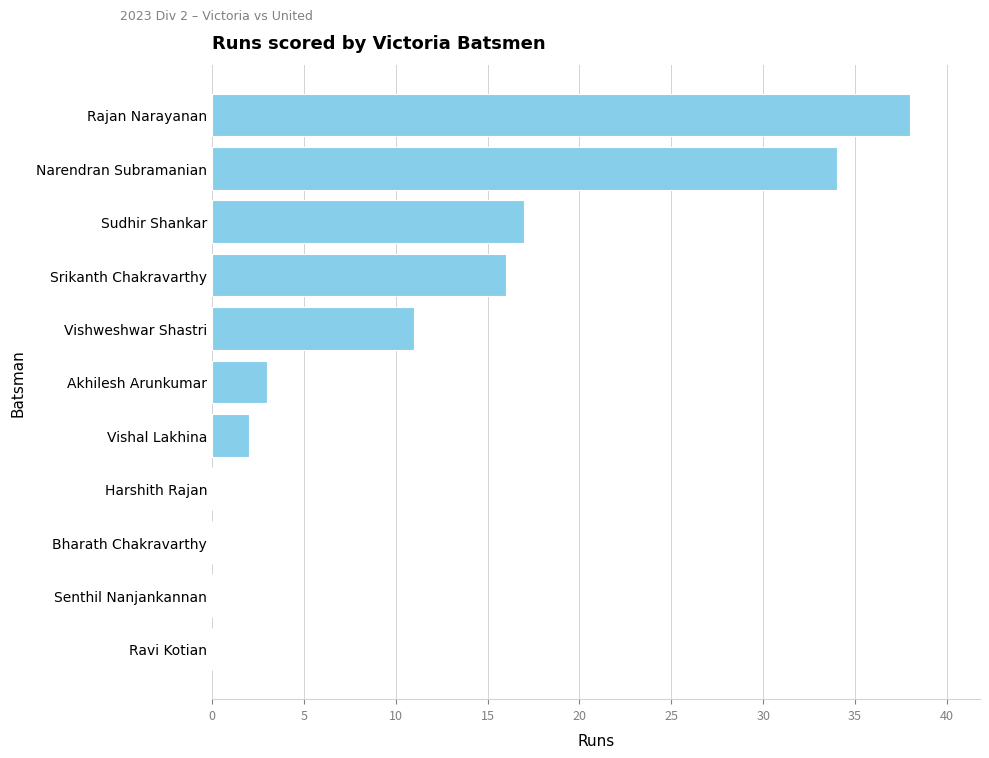

Reading bottom to top, transcribe all the data shown in this chart.

Ravi Kotian=0	Senthil Nanjankannan=0	Bharath Chakravarthy=0	Harshith Rajan=0	Vishal Lakhina=2	Akhilesh Arunkumar=3	Vishweshwar Shastri=11	Srikanth Chakravarthy=16	Sudhir Shankar=17	Narendran Subramanian=34	Rajan Narayanan=38